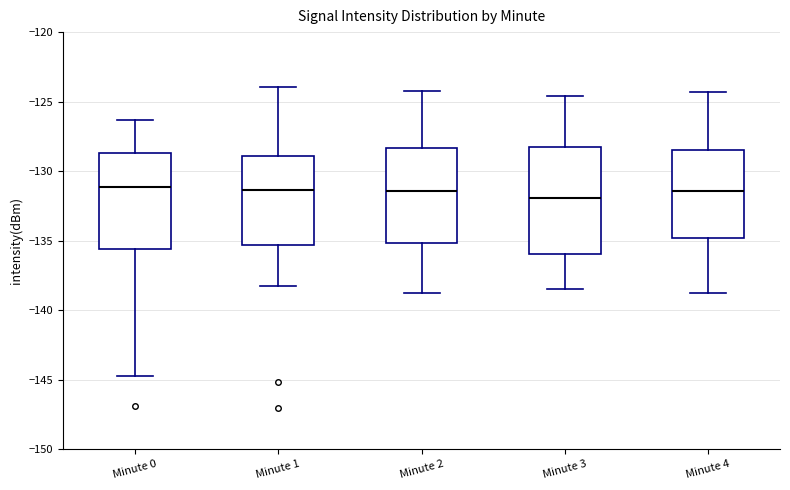

Reading left to right, transcribe this box plot: for each box, give where its median line is, the range the box spans, and where its two whiskers end, as read against the y-axis. The values are not printed on the chart, so give them approximately, as read against the axis.

Minute 0: median -131.0, box -135.5 to -128.5, whiskers -144.5 to -126.5
Minute 1: median -131.5, box -135.5 to -129.0, whiskers -138.0 to -124.0
Minute 2: median -131.5, box -135.0 to -128.5, whiskers -139.0 to -124.0
Minute 3: median -132.0, box -136.0 to -128.5, whiskers -138.5 to -124.5
Minute 4: median -131.5, box -135.0 to -128.5, whiskers -139.0 to -124.5